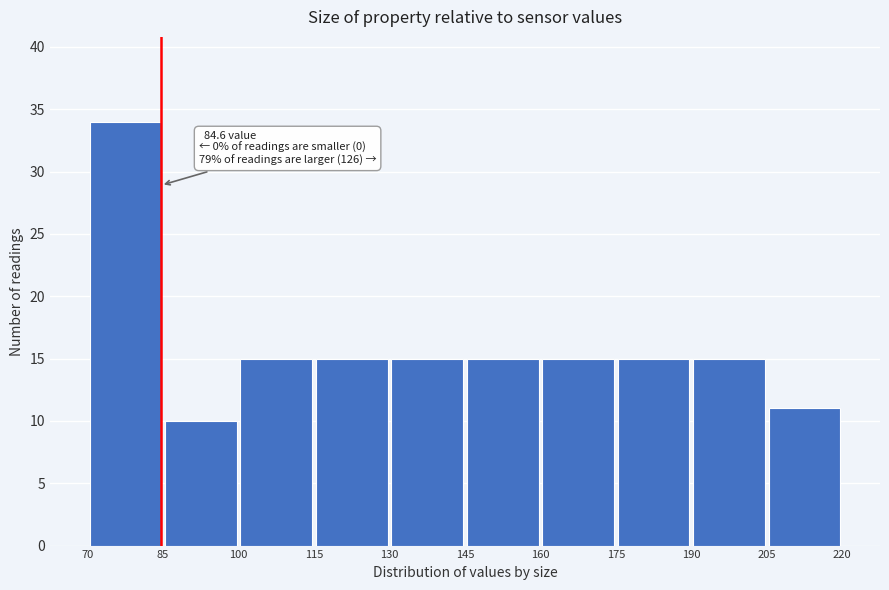

Over which range of the x-axis is the bar tallest?

70 to 85